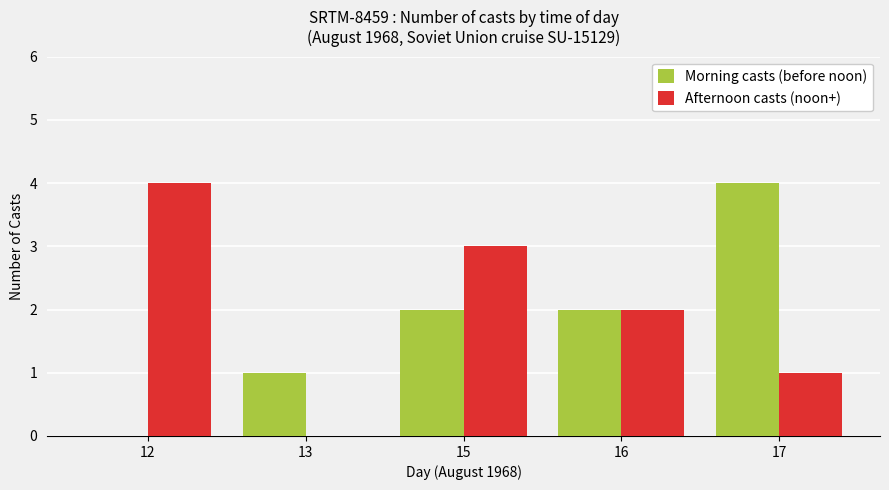

How many groups of bars are there?

5